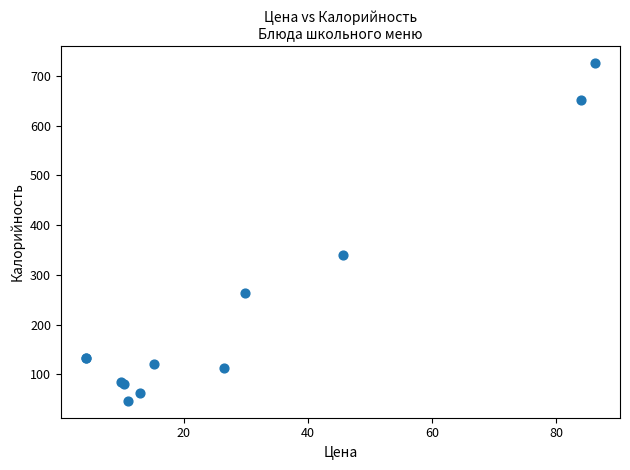

What Y value in the scatter plot is closest to 386?

340